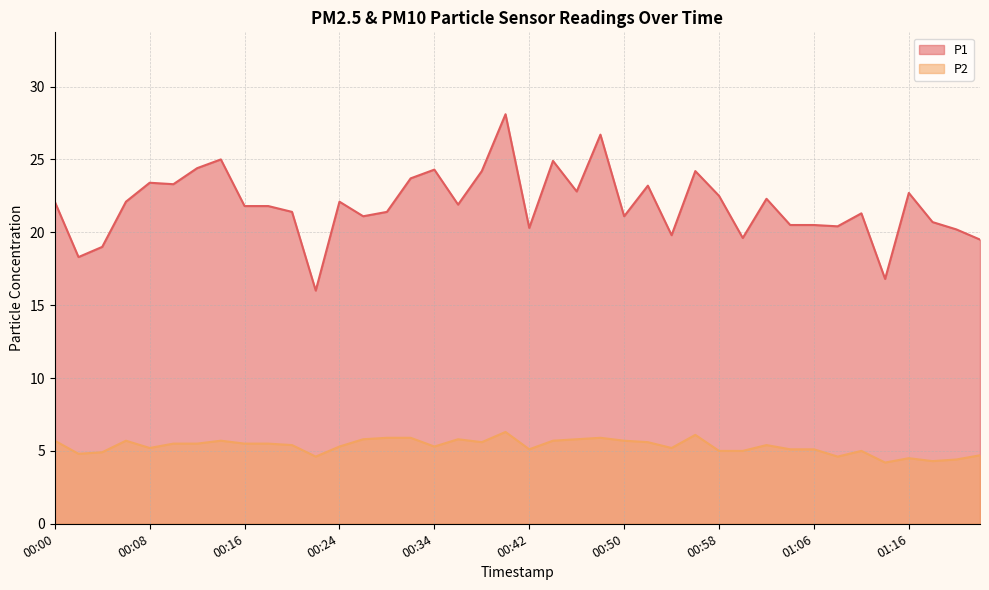

Reading left to right, extract all data points from this chart.

P1: 00:00=22.1	00:02=18.3	00:04=19.0	00:07=22.1	00:08=23.4	00:10=23.3	00:13=24.4	00:15=25.0	00:16=21.8	00:20=21.8	00:21=21.4	00:23=16.0	00:24=22.1	00:28=21.1	00:29=21.4	00:31=23.7	00:34=24.3	00:36=21.9	00:37=24.2	00:40=28.1	00:42=20.3	00:44=24.9	00:47=22.8	00:49=26.7	00:50=21.1	00:52=23.2	00:55=19.8	00:57=24.2	00:58=22.5	01:01=19.6	01:03=22.3	01:05=20.5	01:06=20.5	01:09=20.4	01:11=21.3	01:13=16.8	01:16=22.7	01:18=20.7	01:19=20.2	01:22=19.5
P2: 00:00=5.7	00:02=4.8	00:04=4.9	00:07=5.7	00:08=5.2	00:10=5.5	00:13=5.5	00:15=5.7	00:16=5.5	00:20=5.5	00:21=5.4	00:23=4.6	00:24=5.3	00:28=5.8	00:29=5.9	00:31=5.9	00:34=5.3	00:36=5.8	00:37=5.6	00:40=6.3	00:42=5.1	00:44=5.7	00:47=5.8	00:49=5.9	00:50=5.7	00:52=5.6	00:55=5.2	00:57=6.1	00:58=5.0	01:01=5.0	01:03=5.4	01:05=5.1	01:06=5.1	01:09=4.6	01:11=5.0	01:13=4.2	01:16=4.5	01:18=4.3	01:19=4.4	01:22=4.7